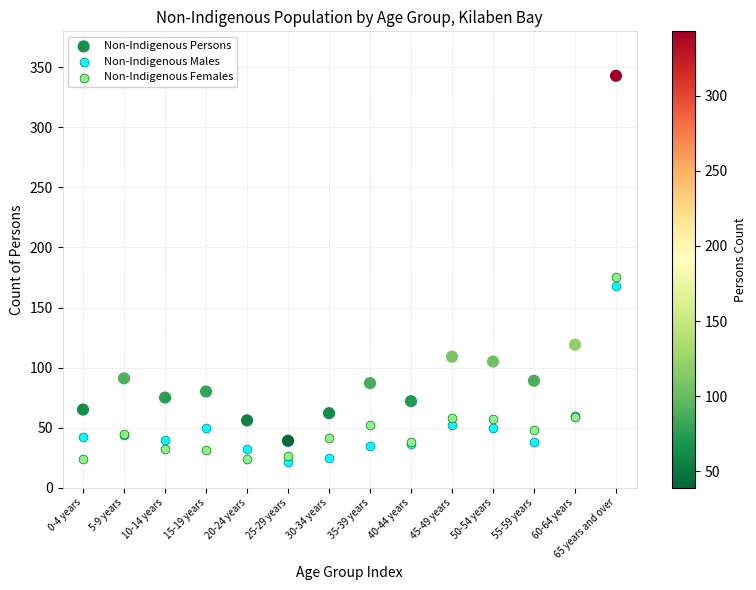

What are all the series names shown in the legend?

Non-Indigenous Persons, Non-Indigenous Males, Non-Indigenous Females